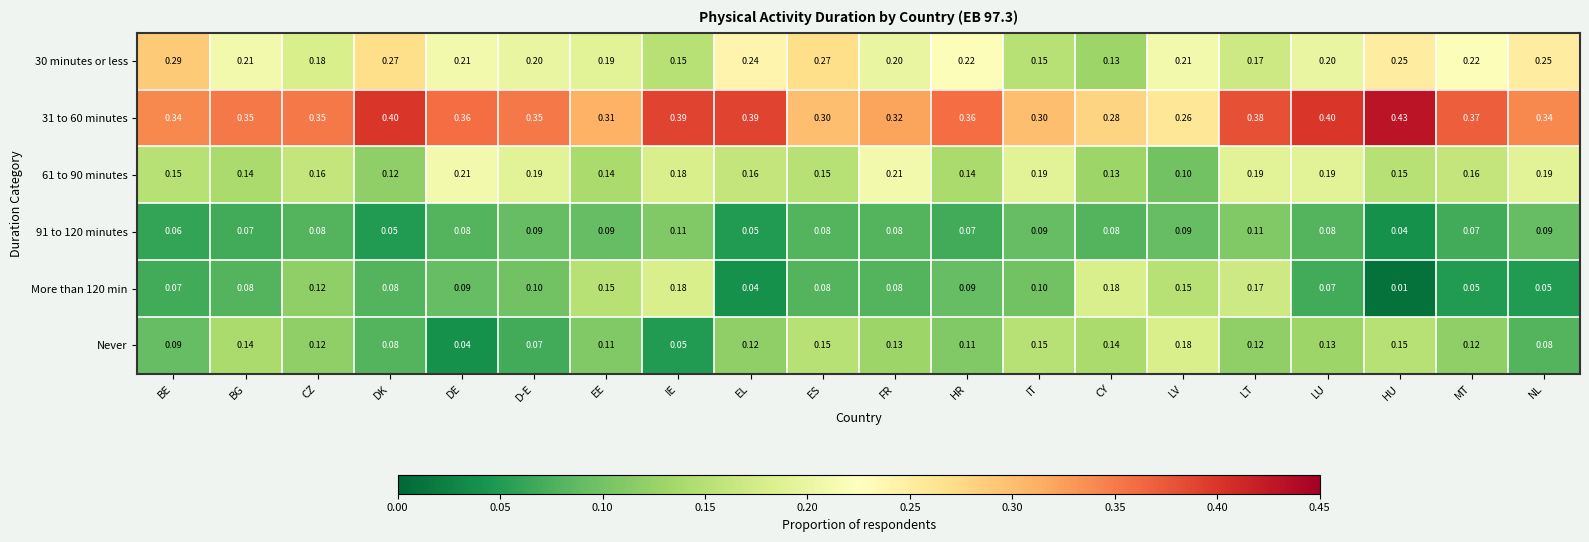

At which category does the chart reach its peak across all series?

HU